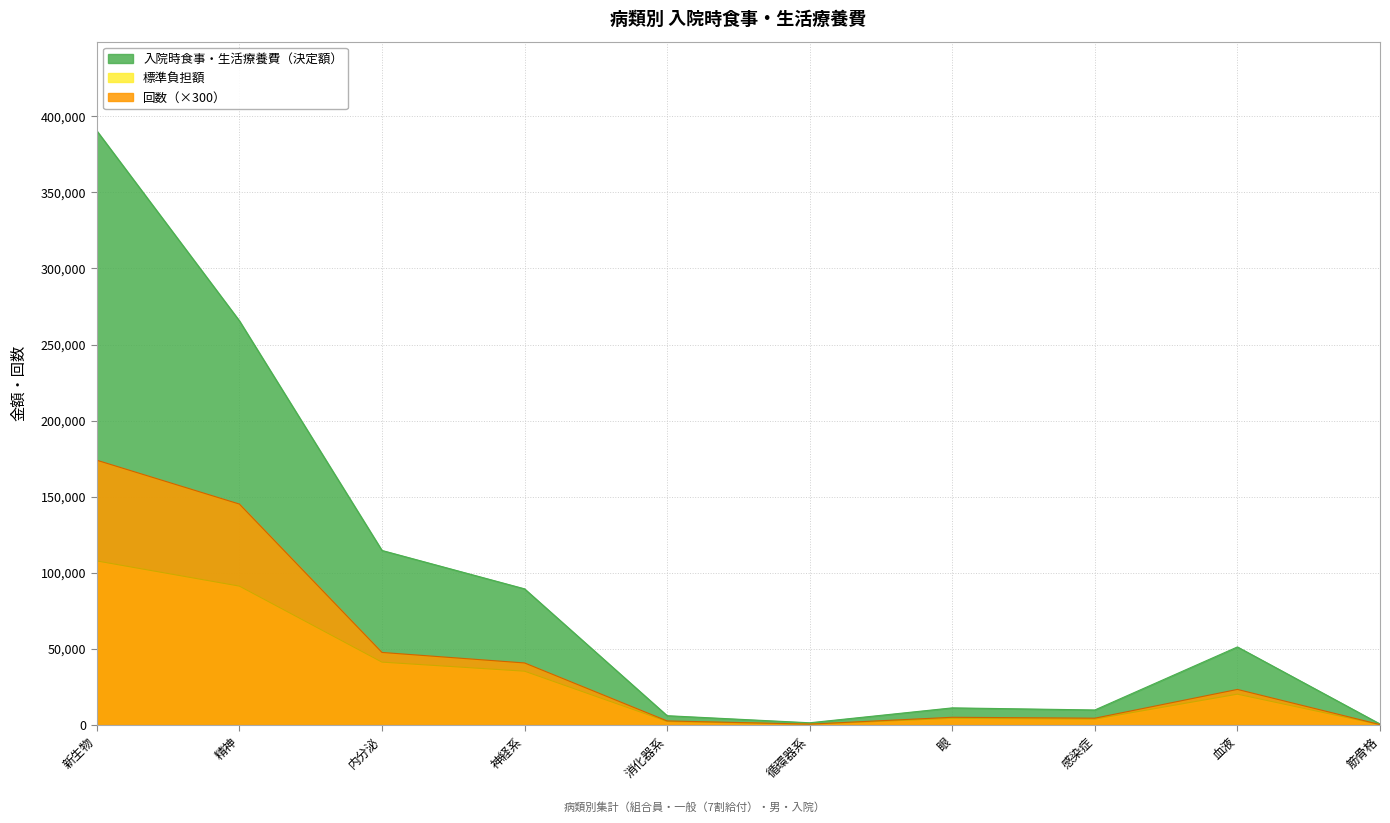

Reading right to left, transcribe all the data shown in this chart.

入院時食事・生活療養費（決定額）: 筋骨格=690	血液=51320	感染症=9900	眼=11280	循環器系=1482	消化器系=6138	神経系=89490	内分泌=114716	精神=265604	新生物=390452
標準負担額: 筋骨格=260	血液=20280	感染症=3900	眼=4420	循環器系=520	消化器系=2340	神経系=35380	内分泌=41340	精神=91280	新生物=107820
回数: 筋骨格=300	血液=23400	感染症=4500	眼=5100	循環器系=600	消化器系=2700	神経系=40800	内分泌=47700	精神=145200	新生物=174000